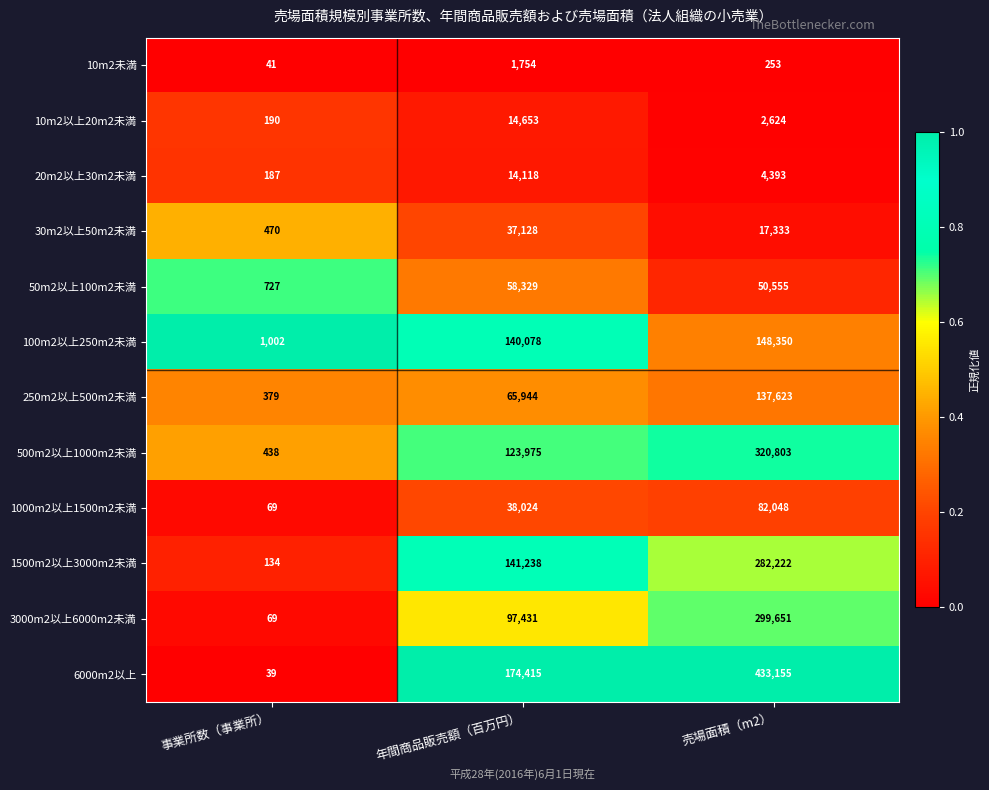

The 1500m2以上3000m2未満 series shows 282222 at 売場面積（m2）. True or false?

True